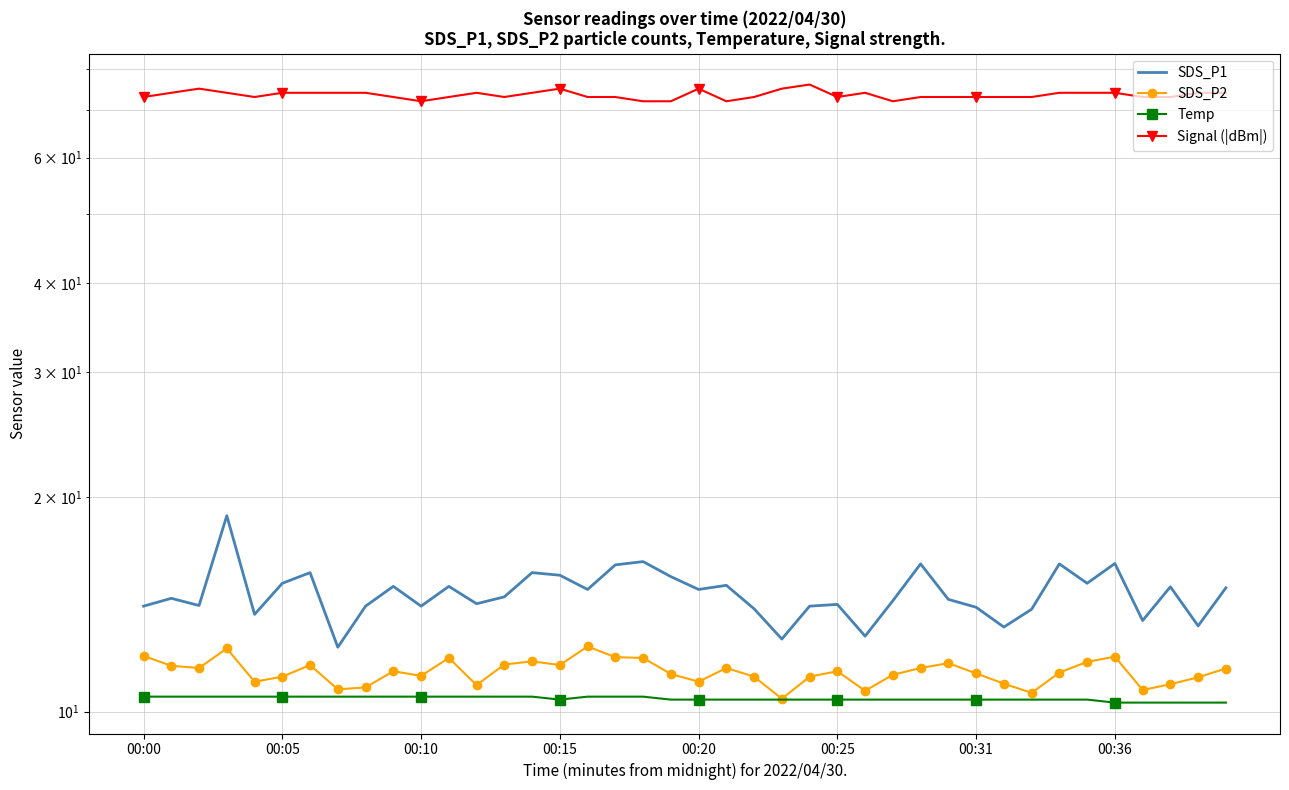

List the series in order of their peak value, lowest first.

Temp, SDS_P2, SDS_P1, Signal (|dBm|)